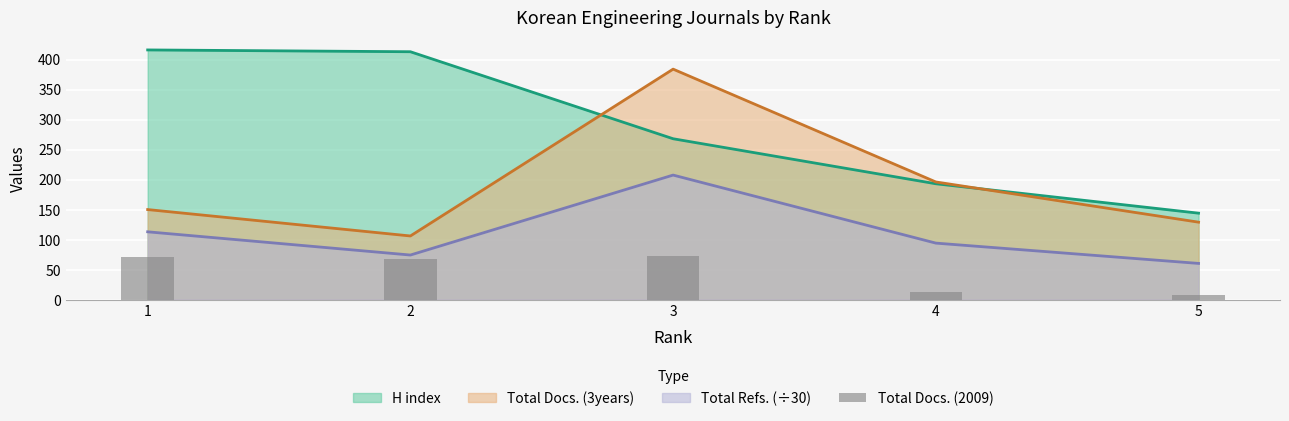

Rank the categories by Total Docs. (3years) value from highest to lowest.

3, 4, 1, 5, 2